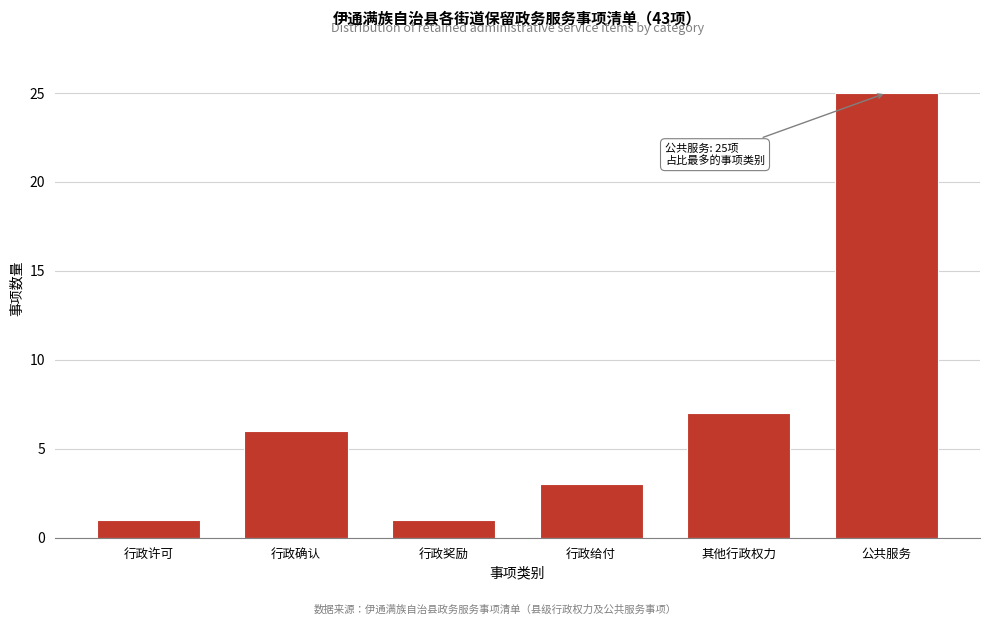

Reading left to right, transcribe all the data shown in this chart.

行政许可=1	行政确认=6	行政奖励=1	行政给付=3	其他行政权力=7	公共服务=25